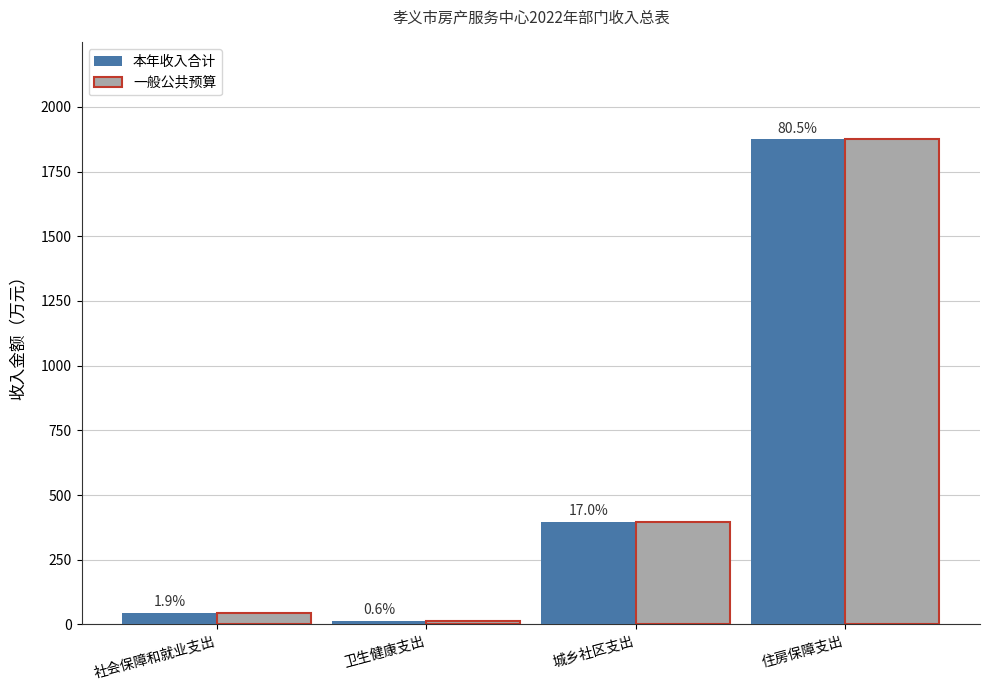

What is the lowest value of the 本年收入合计 series?

13.7